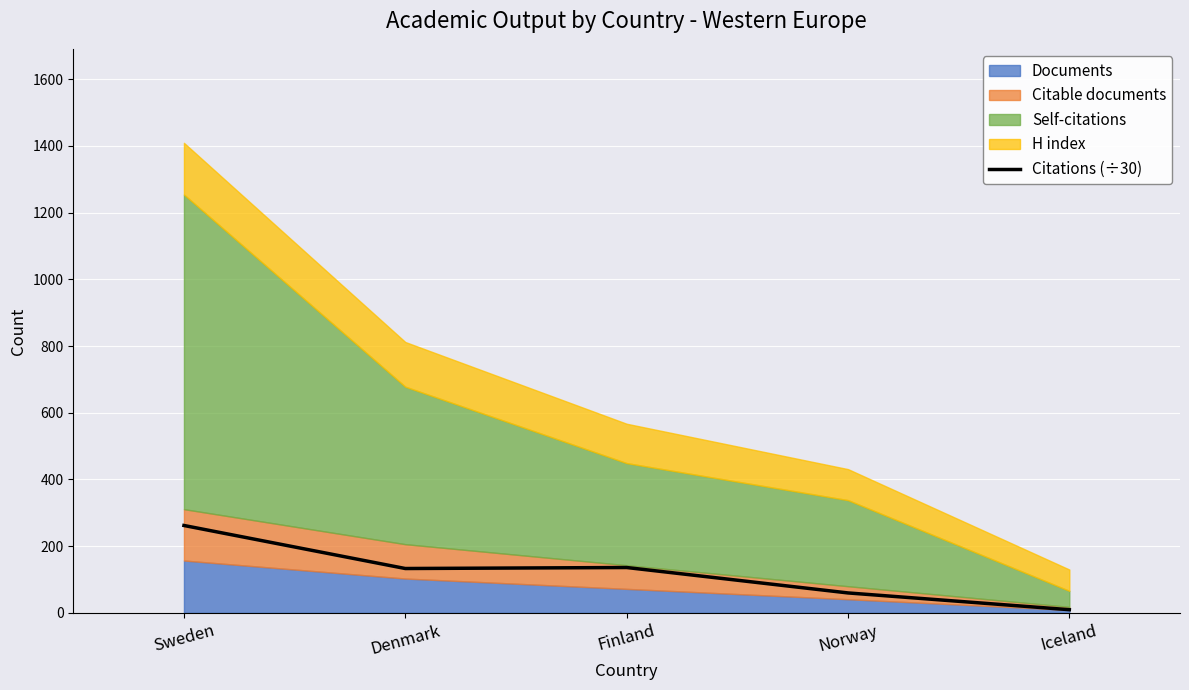

What is the highest value of the Citations (÷30) series?

262.0